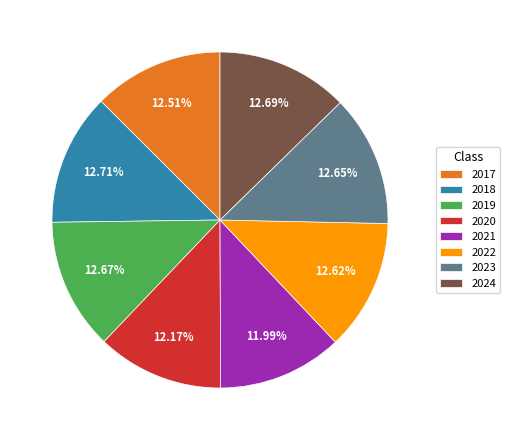

To the nearest percent, what portion does 2022 represent?

13%